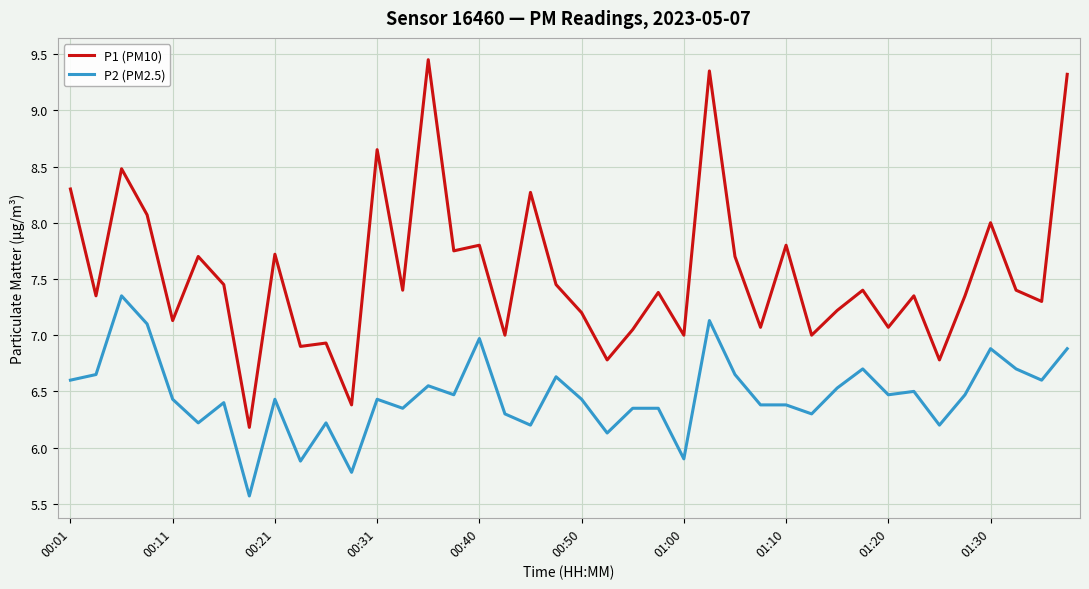

Which series has the largest range (max minus min)?

P1 (PM10)